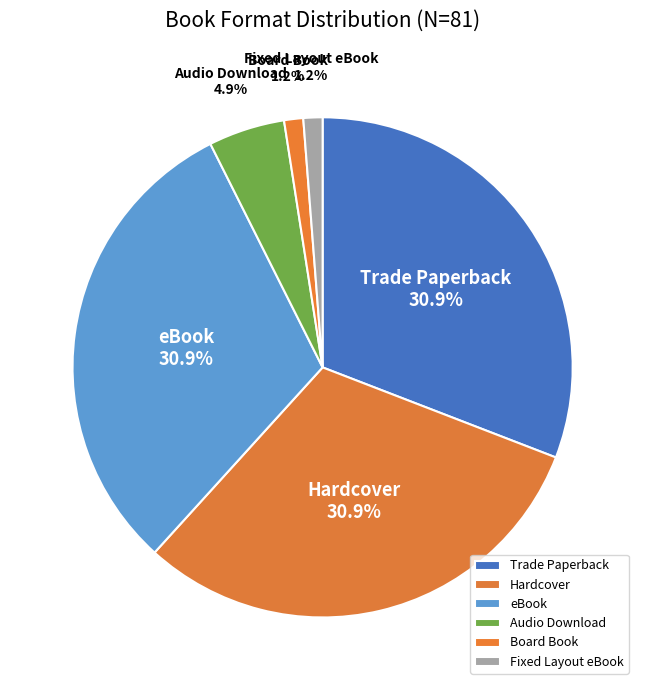

Does Fixed Layout eBook represent more than half of the total?

No